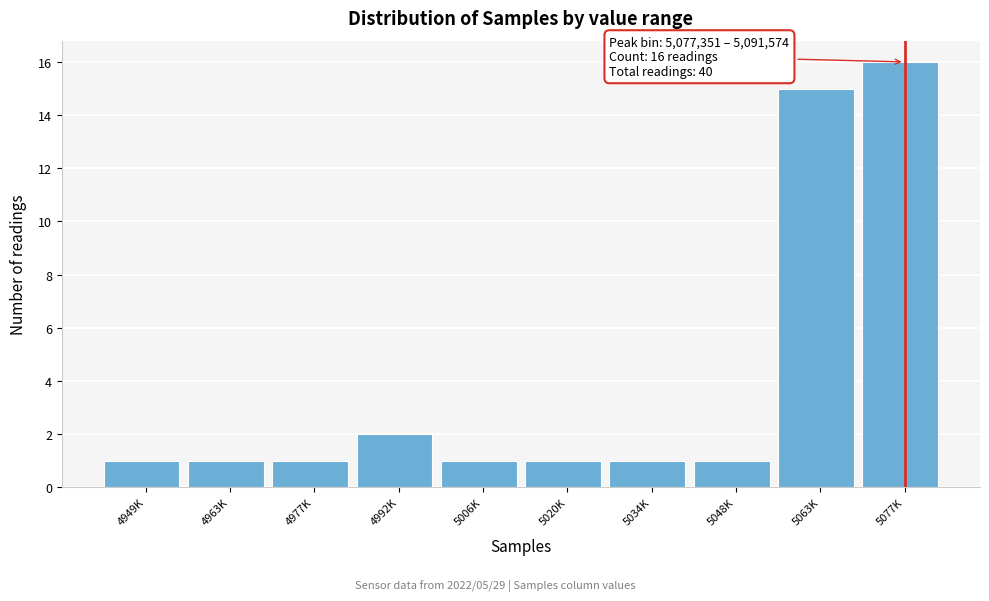

Reading right to left, extract all data points from this chart.

5077K=16	5063K=15	5048K=1	5034K=1	5020K=1	5006K=1	4992K=2	4977K=1	4963K=1	4949K=1